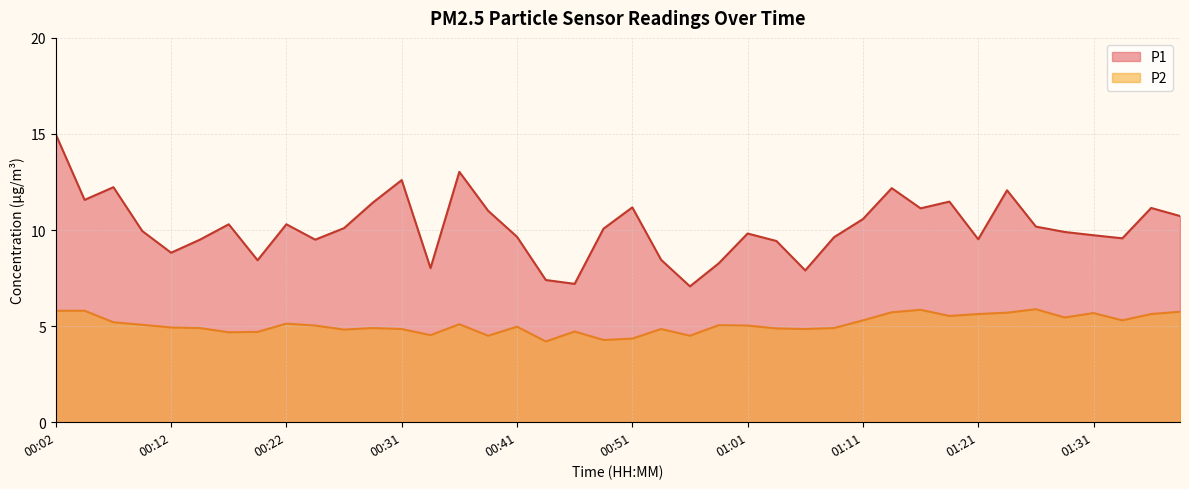

How many values in the P2 series exceed 5?

21